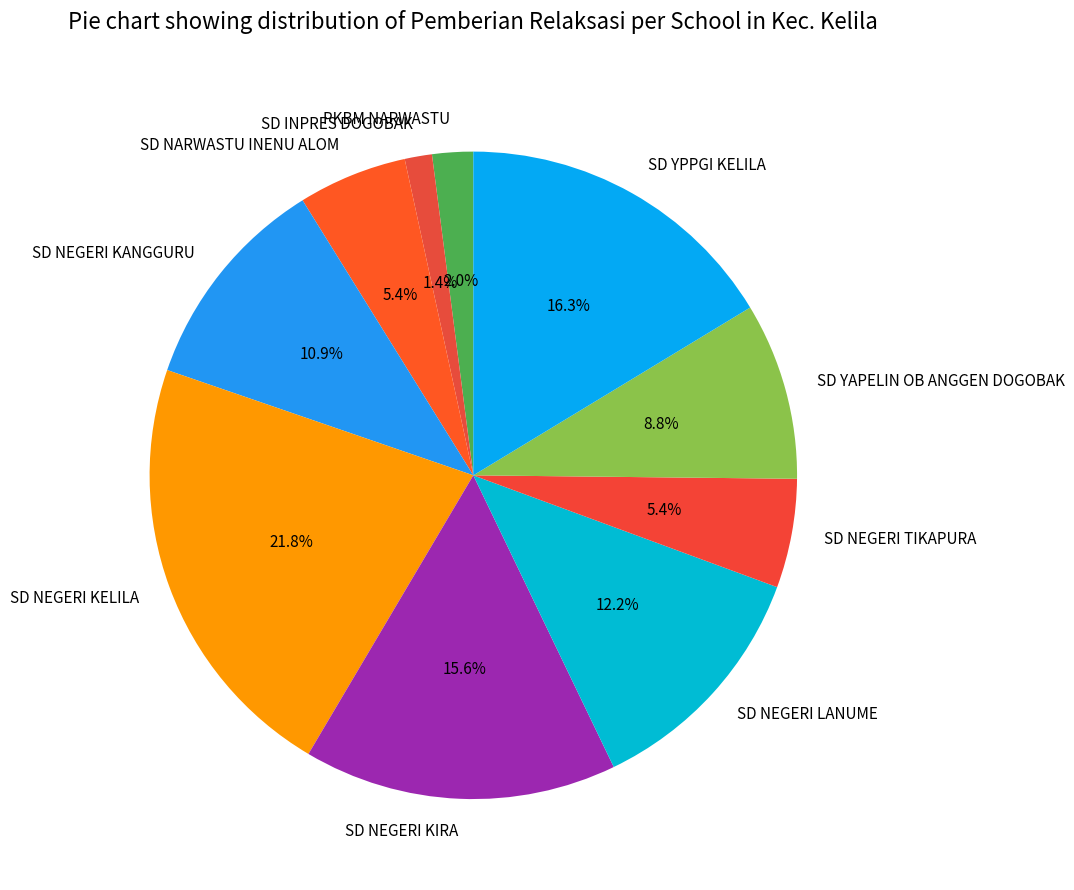

What is the largest slice in the pie chart?

SD NEGERI KELILA